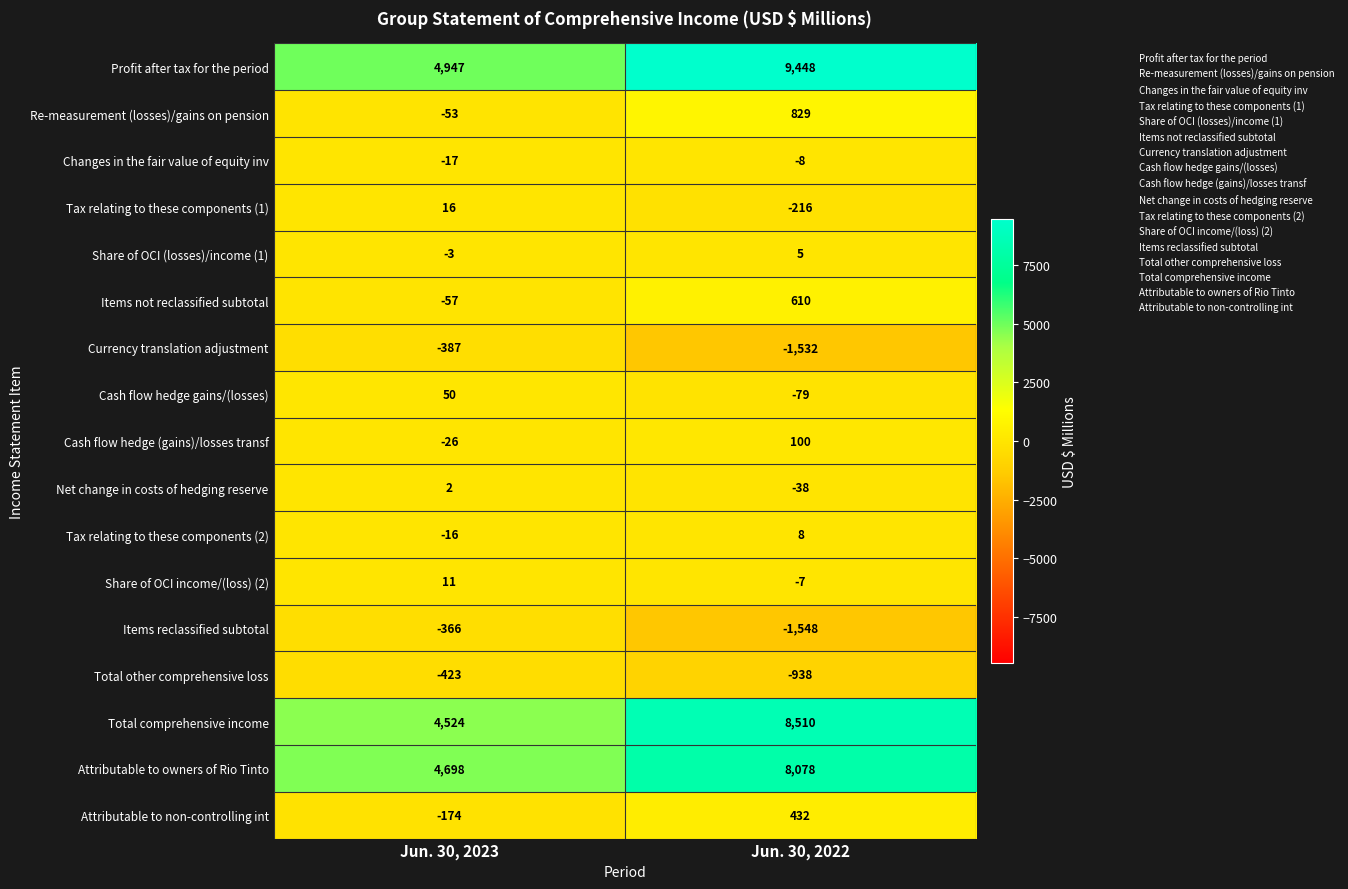

Count the number of data series in this chart.

17